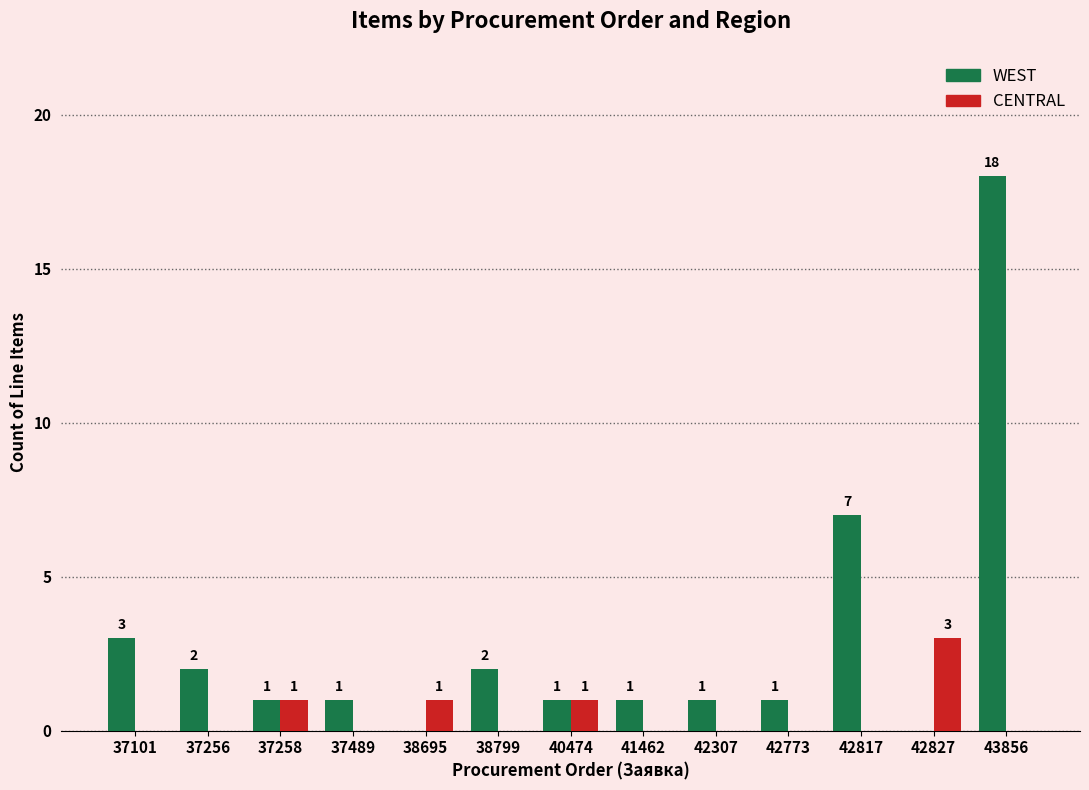

True or false: WEST has a value of 0 at 38695.

True